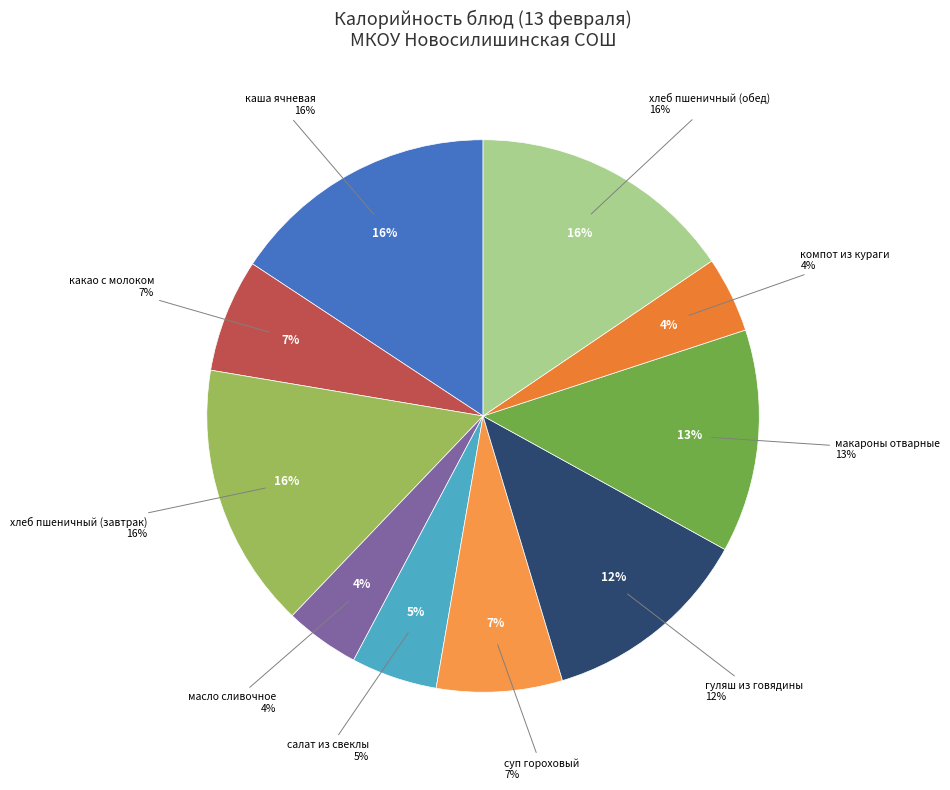

Is гуляш из говядины the majority of the pie?

No